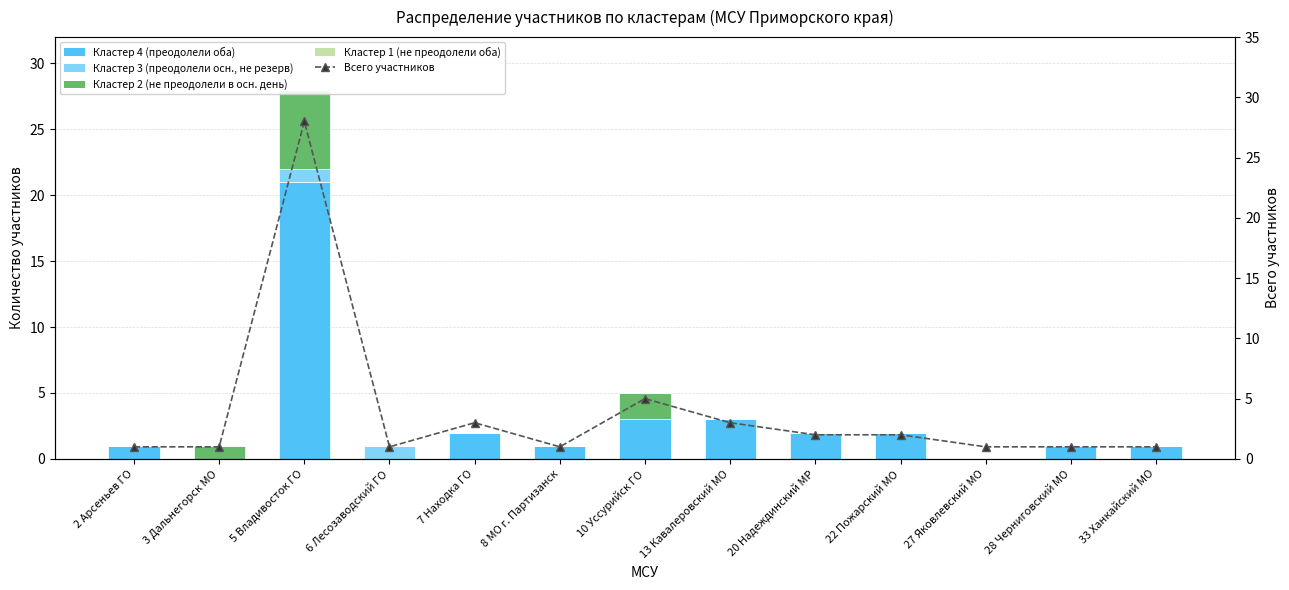

Count the number of categories in the chart.

13